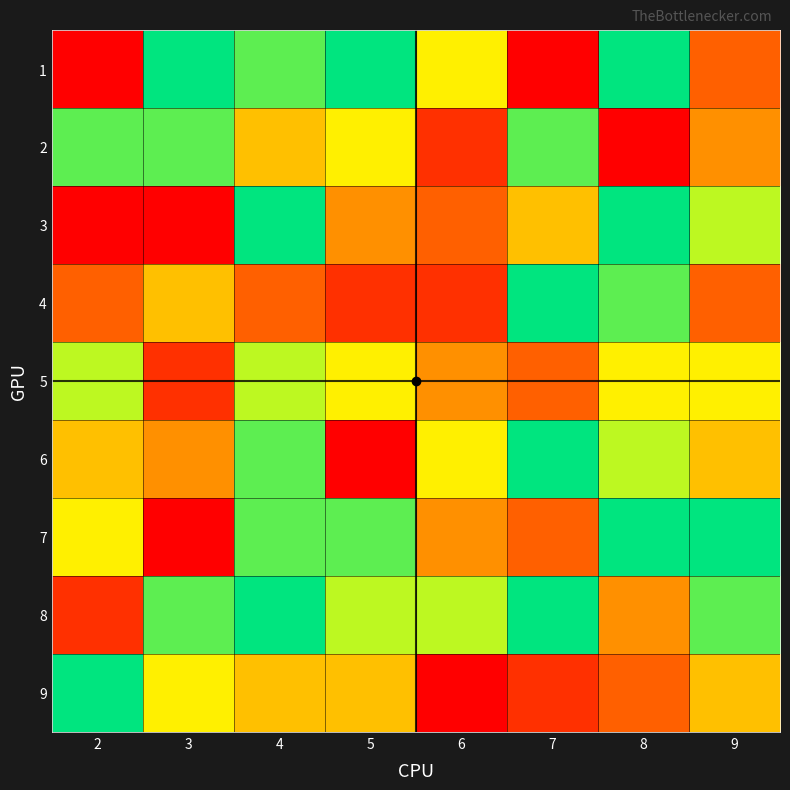

Reading left to right, transcribe all the data shown in this chart.

1: 2=1	3=9	4=8	5=9	6=6	7=1	8=9	9=3
2: 2=8	3=8	4=5	5=6	6=2	7=8	8=1	9=4
3: 2=1	3=1	4=9	5=4	6=3	7=5	8=9	9=7
4: 2=3	3=5	4=3	5=2	6=2	7=9	8=8	9=3
5: 2=7	3=2	4=7	5=6	6=4	7=3	8=6	9=6
6: 2=5	3=4	4=8	5=1	6=6	7=9	8=7	9=5
7: 2=6	3=1	4=8	5=8	6=4	7=3	8=9	9=9
8: 2=2	3=8	4=9	5=7	6=7	7=9	8=4	9=8
9: 2=9	3=6	4=5	5=5	6=1	7=2	8=3	9=5